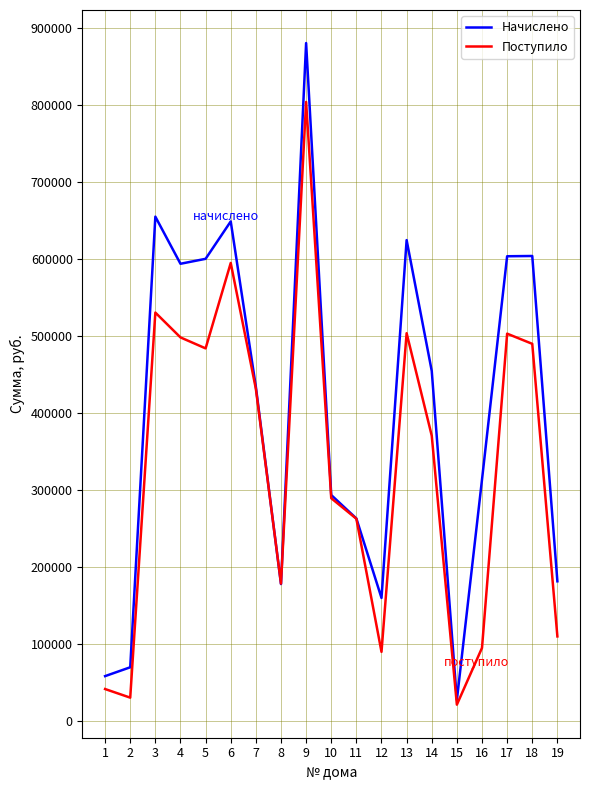

Where does the Начислено series first go above 433764?

3